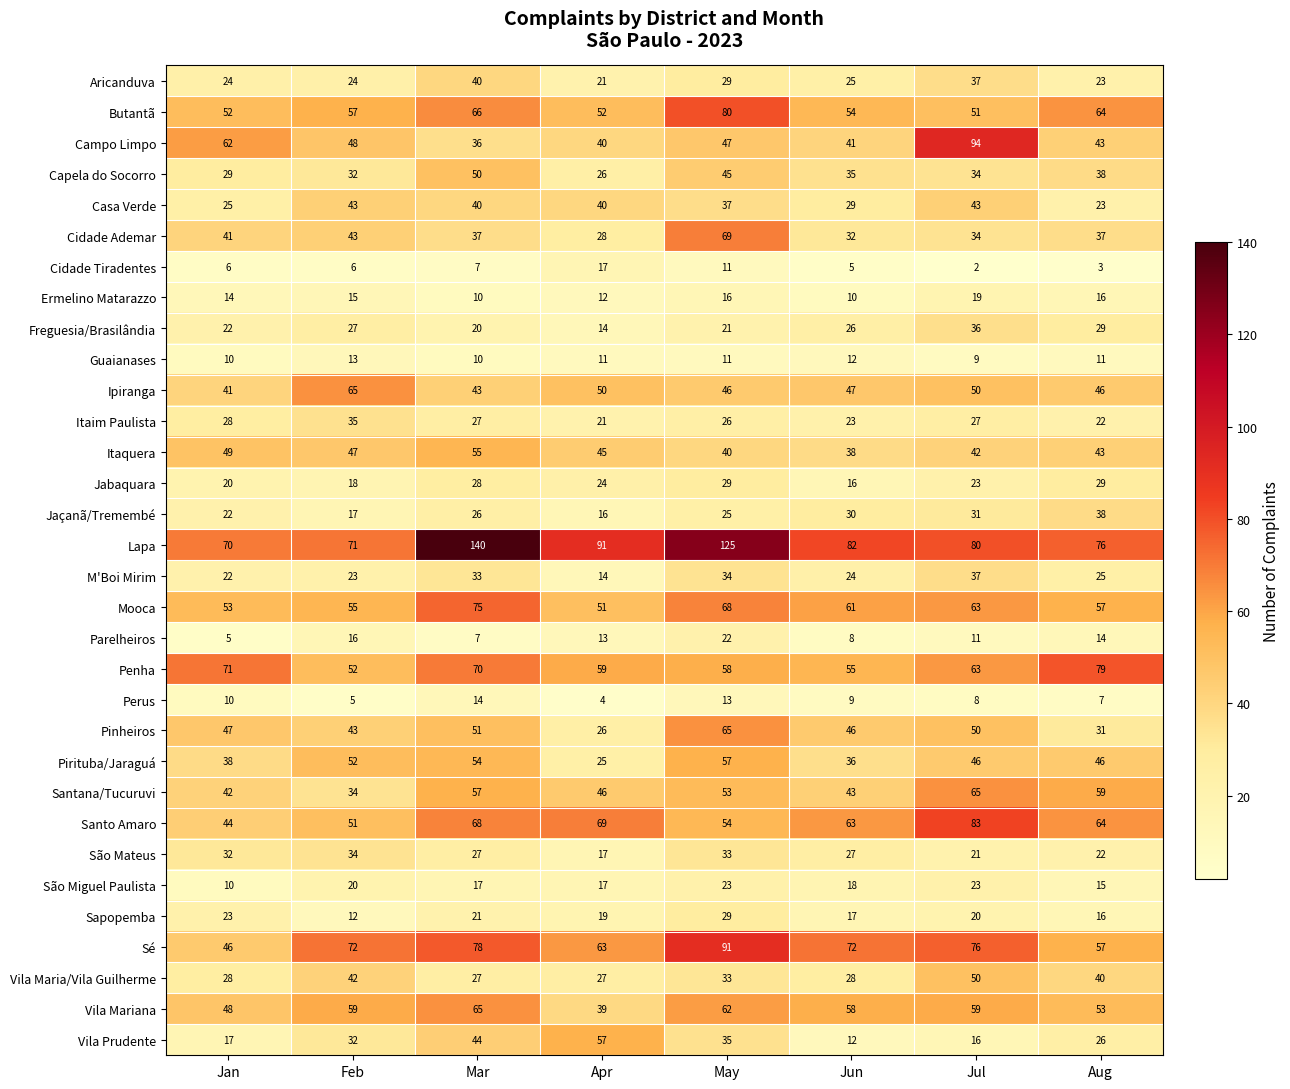

Where is Perus nearest to the value 9?

Jun